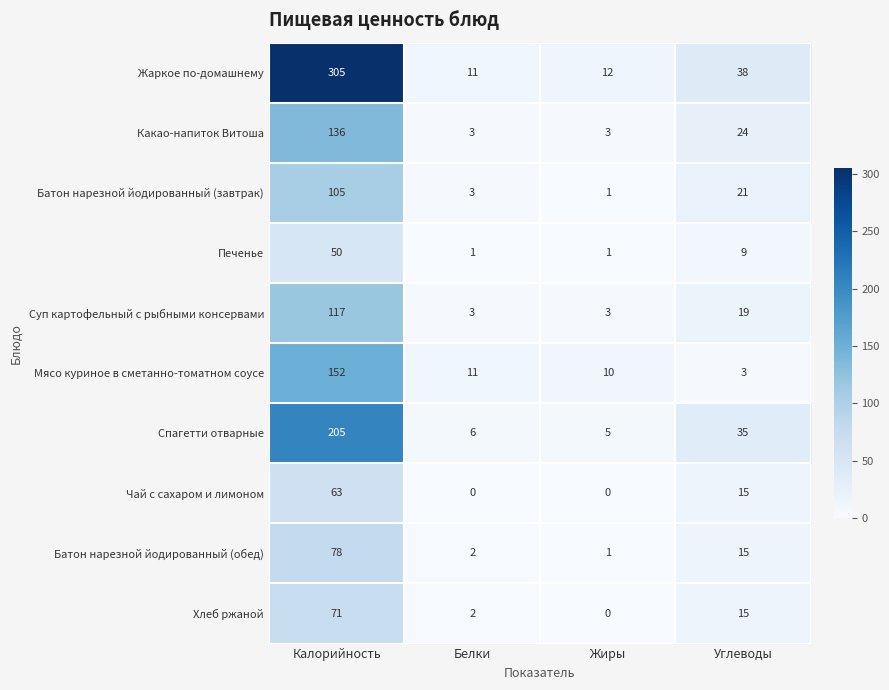

Is it true that Жаркое по-домашнему equals 486 at Калорийность?

False